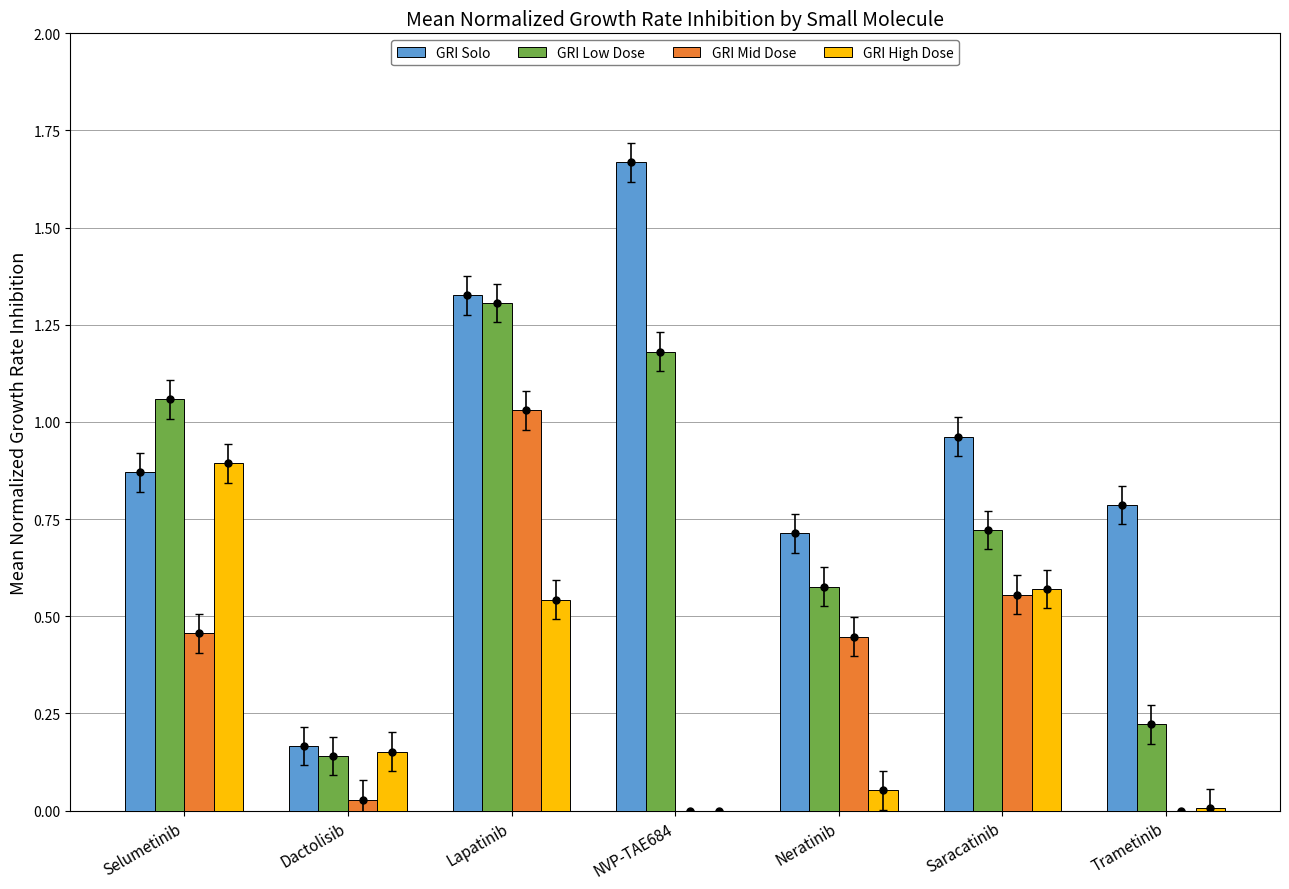

At which category is the sum across all series the highest?

Lapatinib